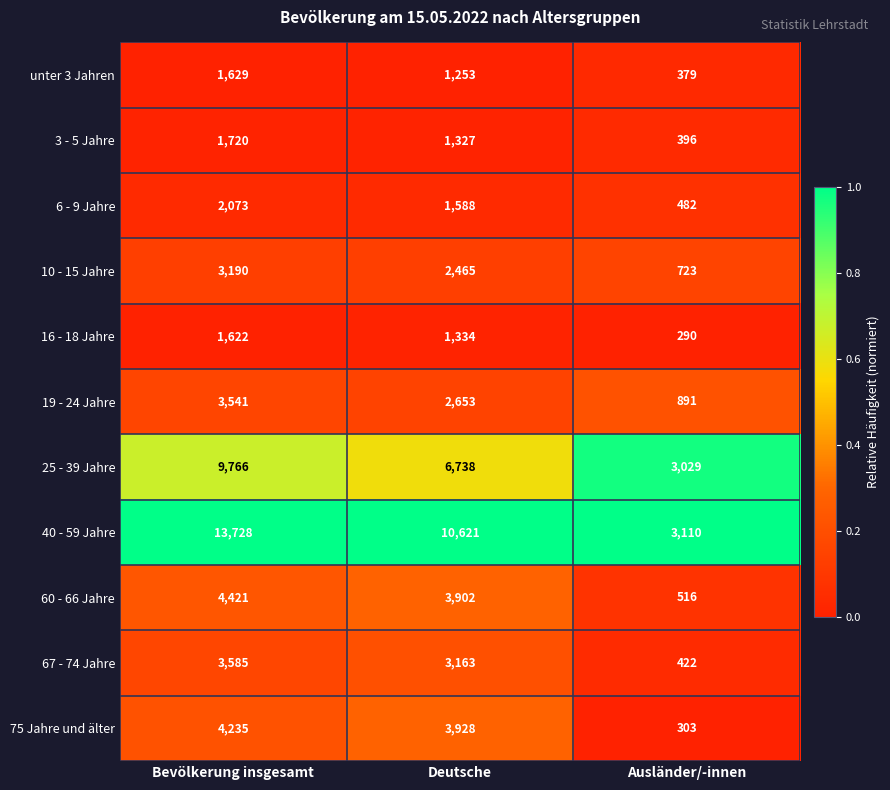

What is the minimum value for 19 - 24 Jahre?

891